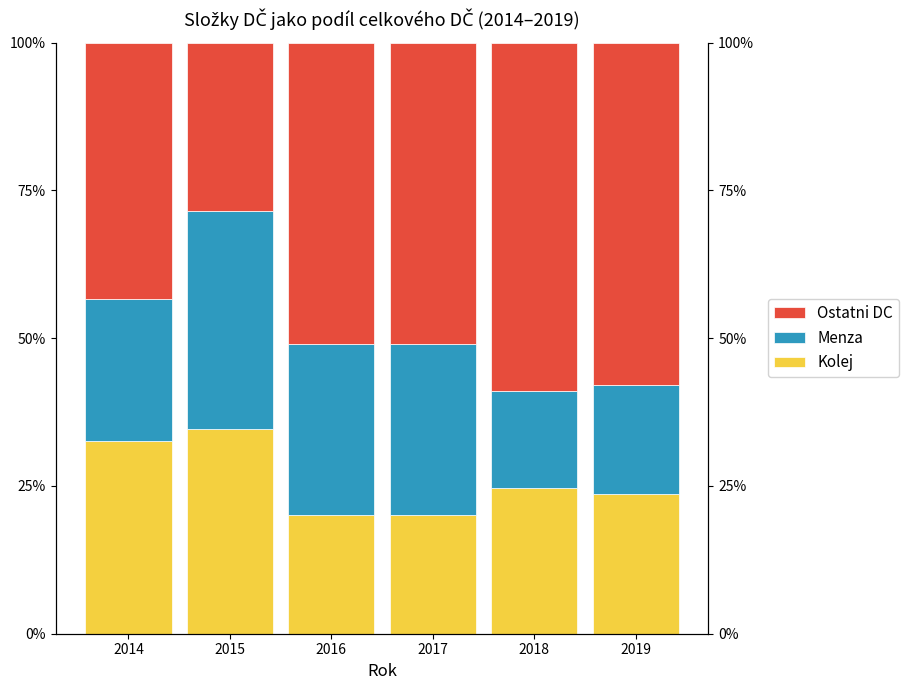

What is the value of the Menza bar at the 3rd from the left?

28.8